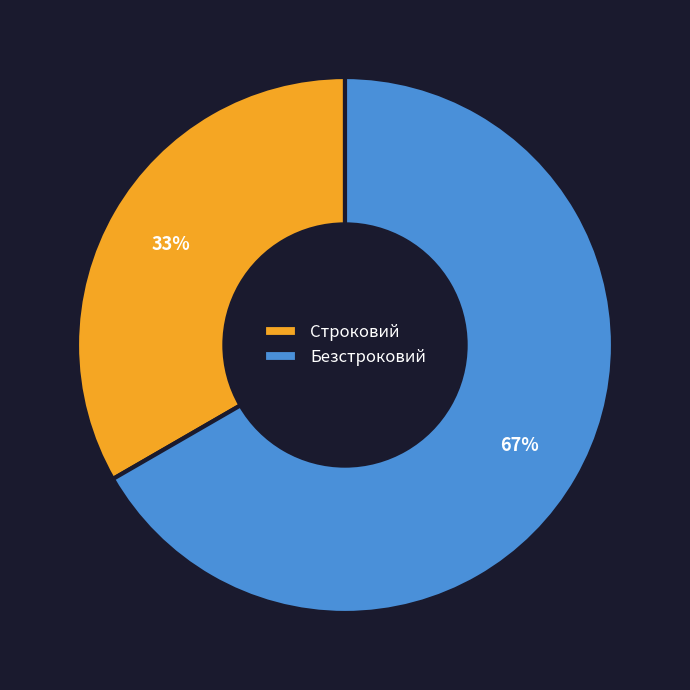

What is the majority slice?

Безстроковий